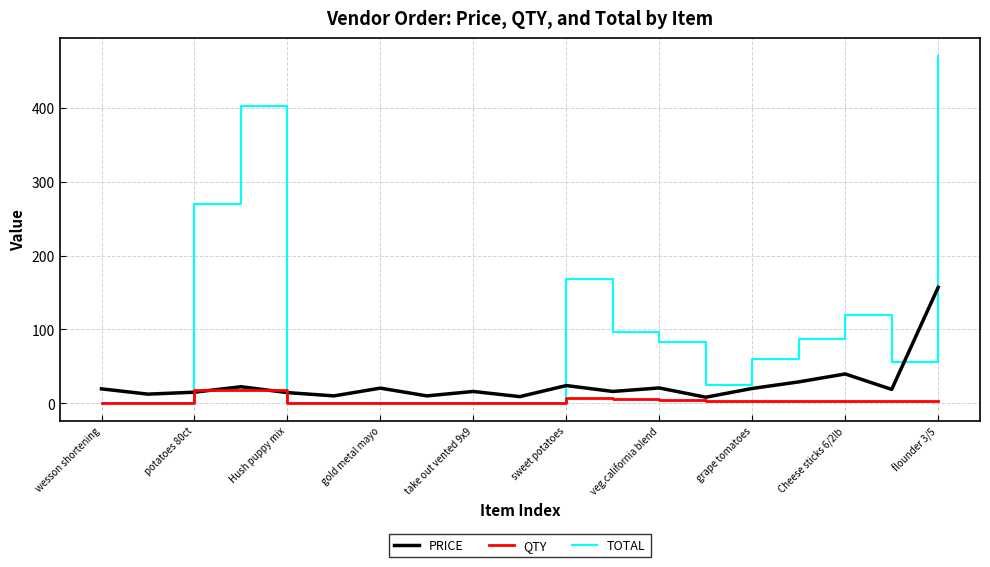

List the series in order of their overall mean, highest first.

TOTAL, PRICE, QTY